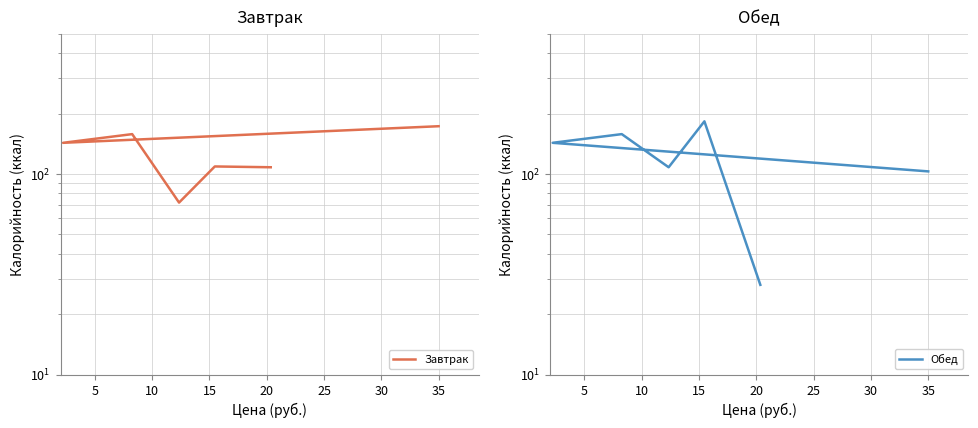

Is this an area chart (filled region under the line)?

No